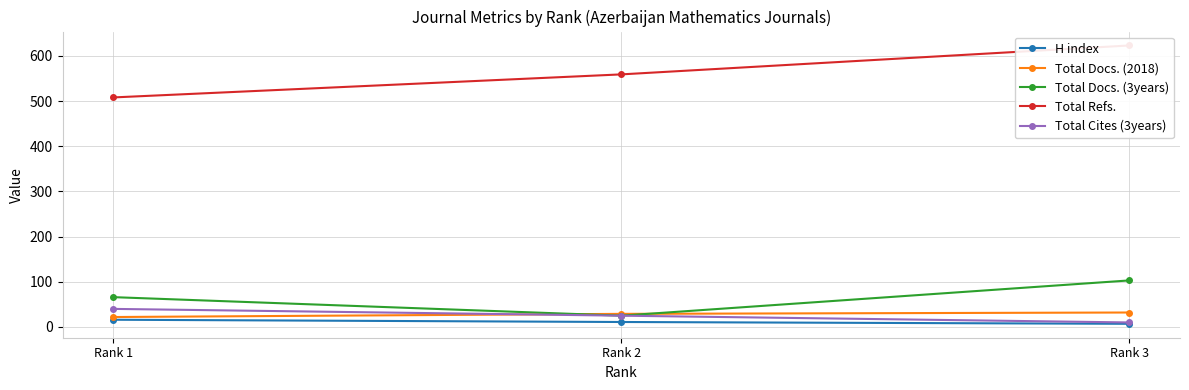

Is it true that Total Docs. (2018) equals 35 at Rank 1?

False